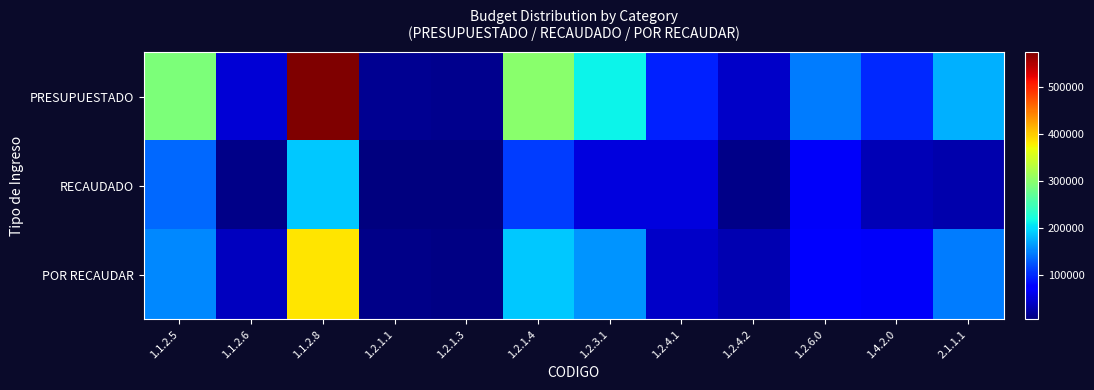

Rank the series at 1.2.1.4 from lowest to highest value.

RECAUDADO, POR RECAUDAR, PRESUPUESTADO